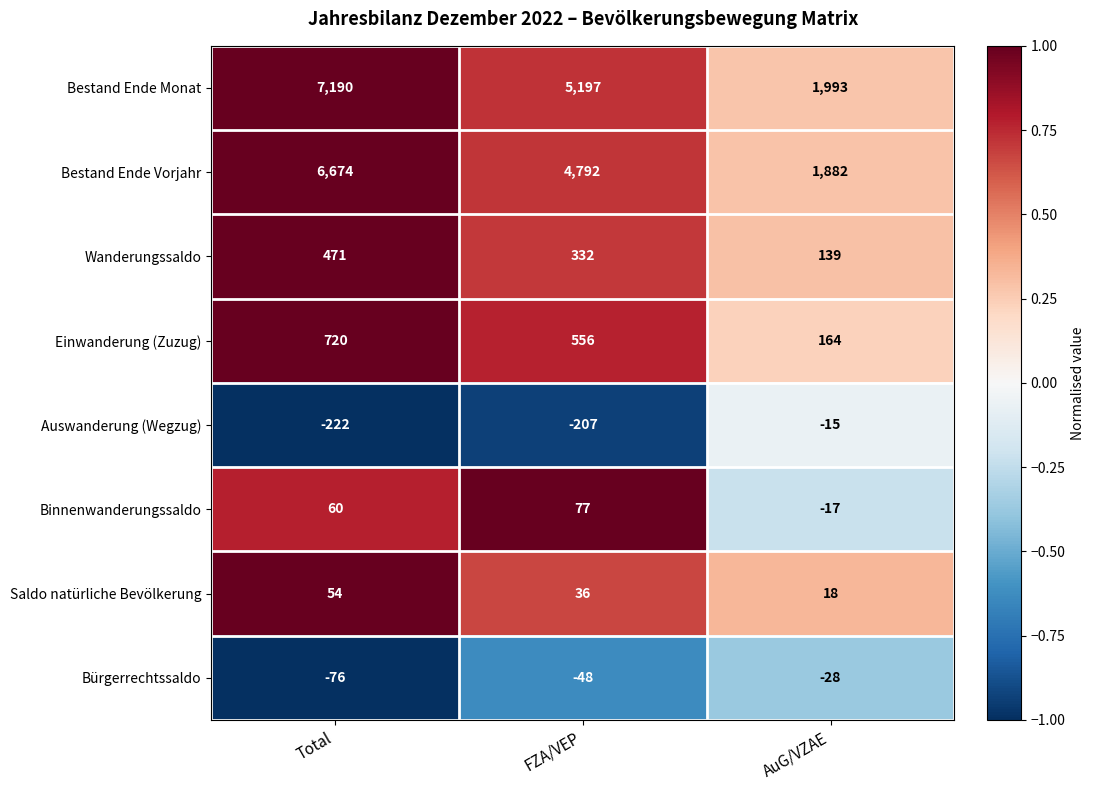

What is the difference between the highest and lowest values at Total?

7412